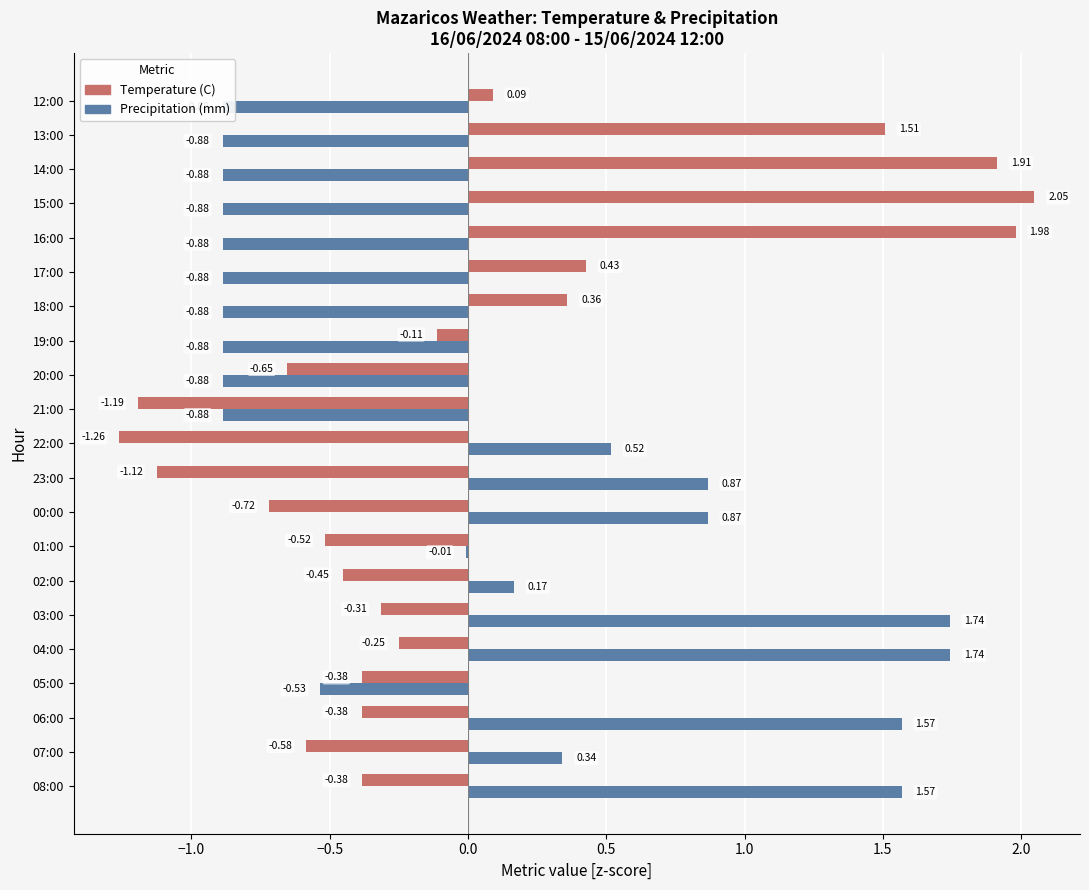

What is the minimum value for Temperature (C)?

-1.3